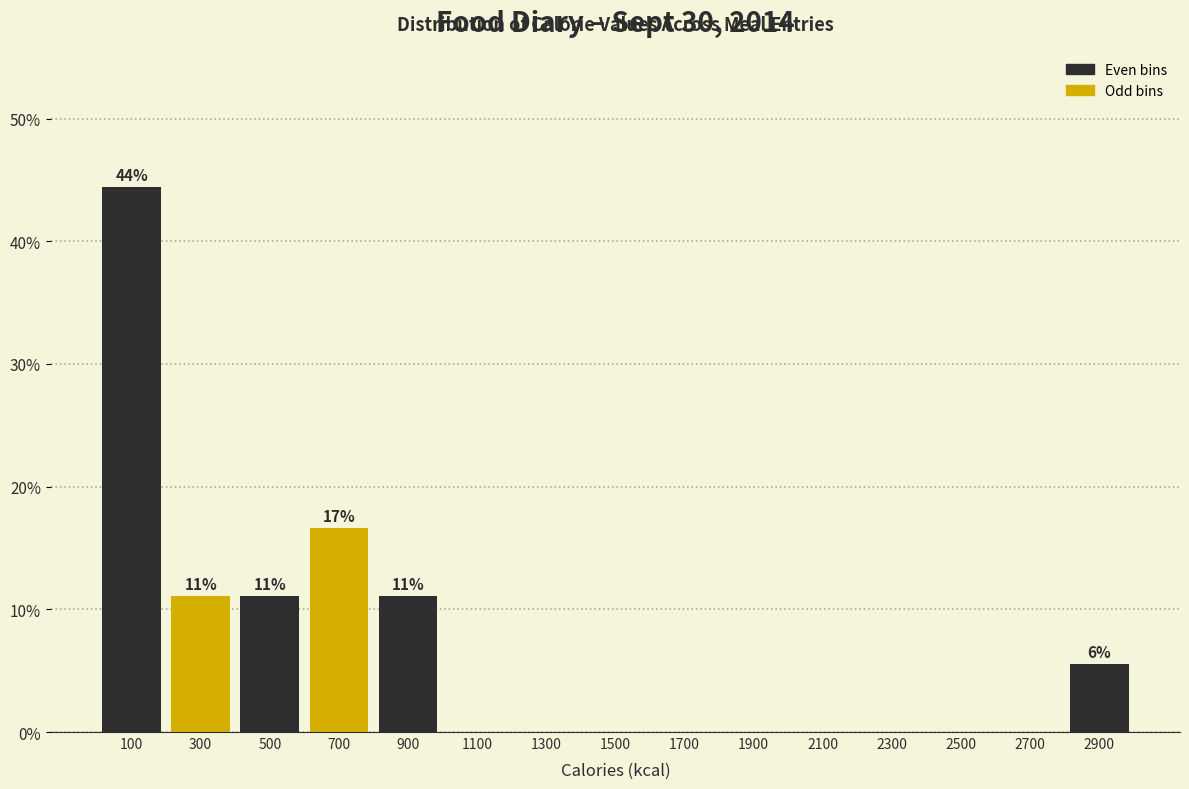

Over which range of the x-axis is the bar tallest?

0 to 200